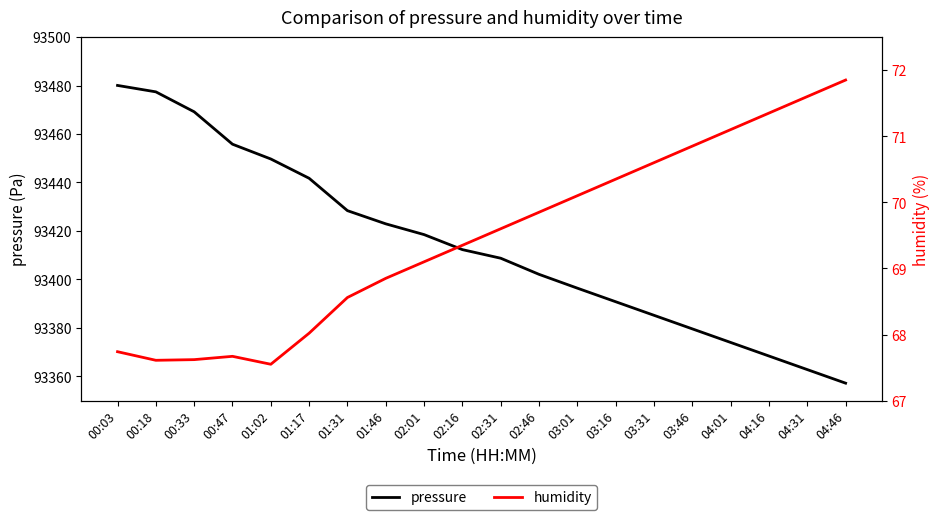

Which series changed the most between 02:16 and 04:46?

pressure